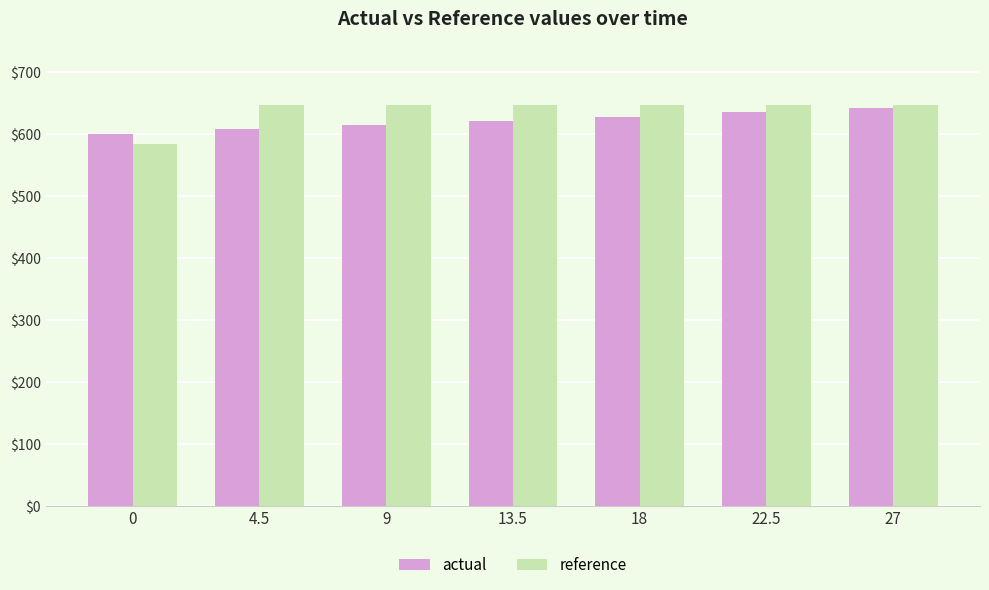

How many values in the reference series are below 647?

1